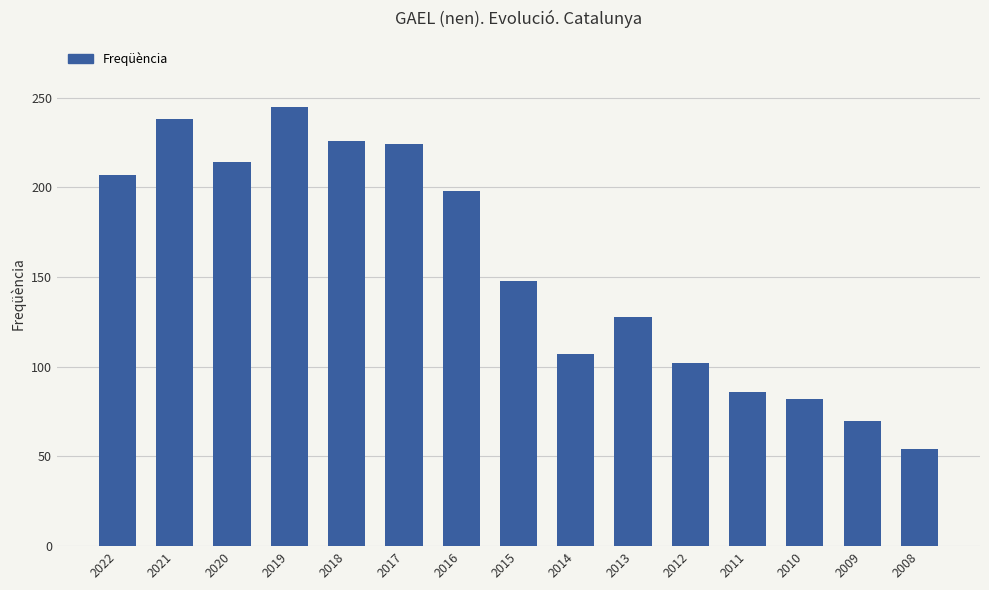

The chart shows a value of 311 at 2018. True or false?

False